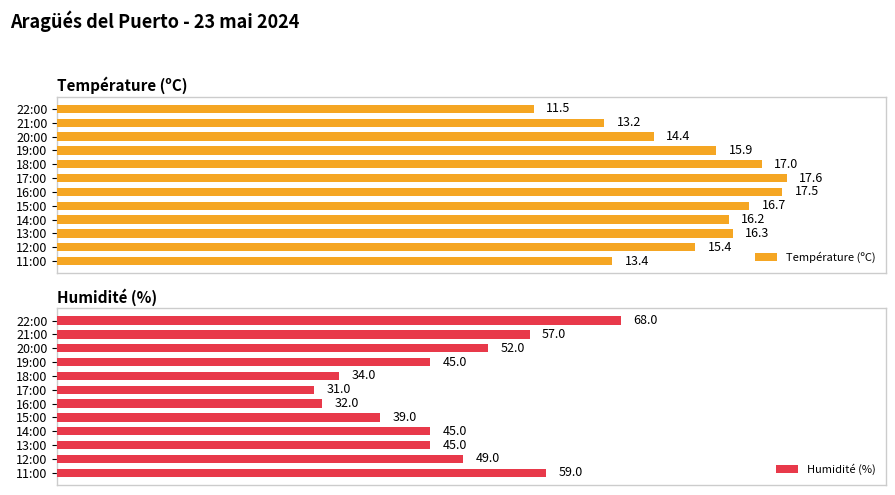

Which category has the lowest value in the Humidité (%) series?

17:00